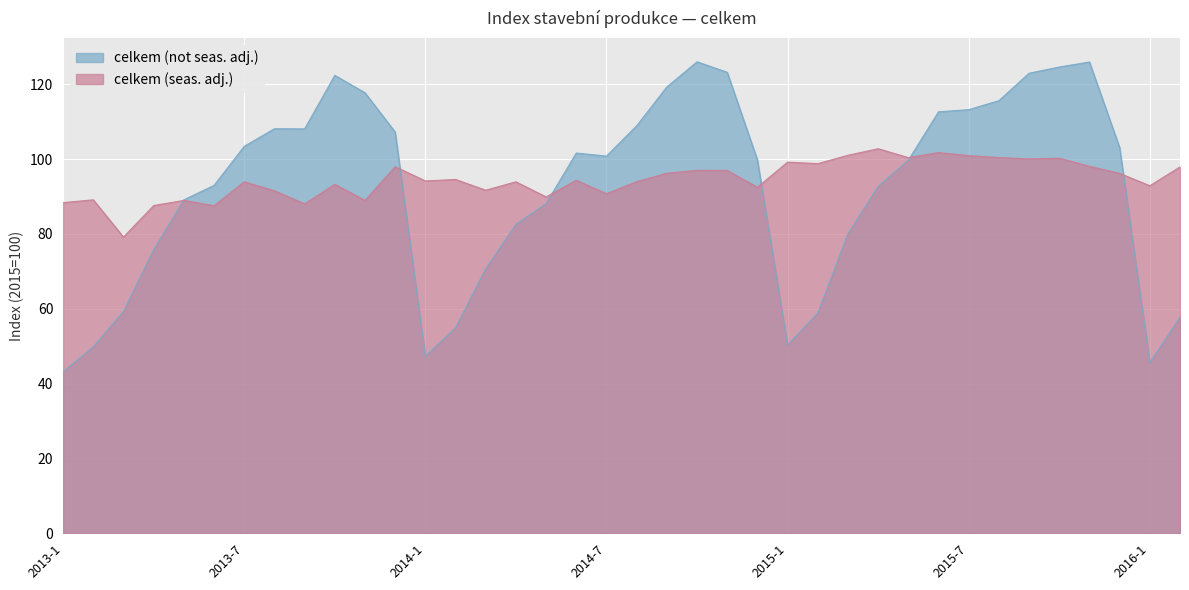

What is the sum of the celkem (not seas. adj.) values at 2013-10 and 2014-11?

245.6